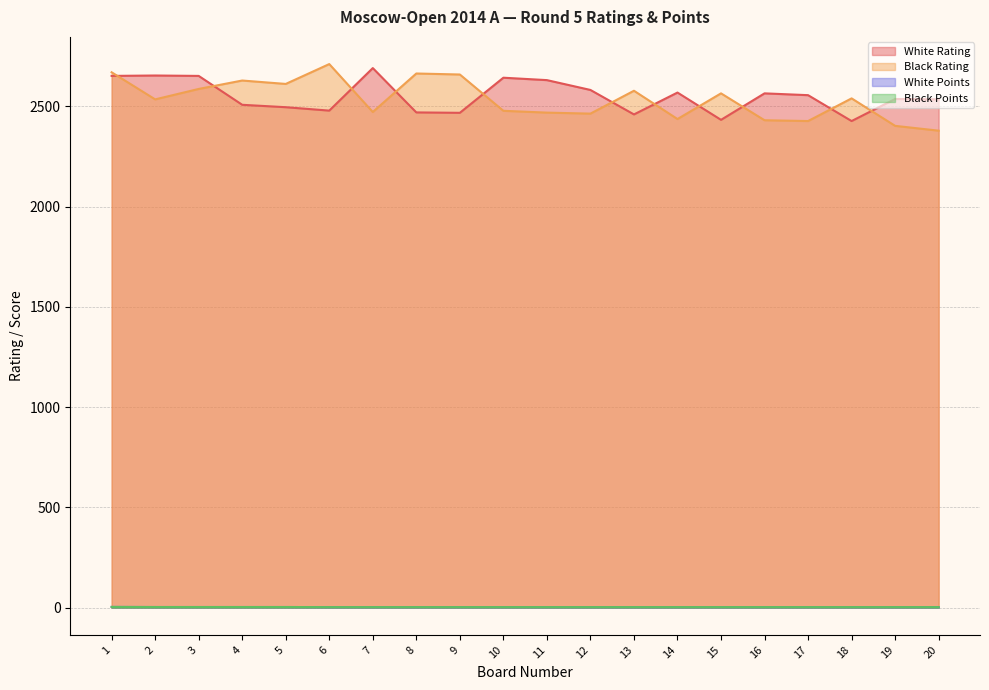

Which label corresponds to the largest value in the chart?

6